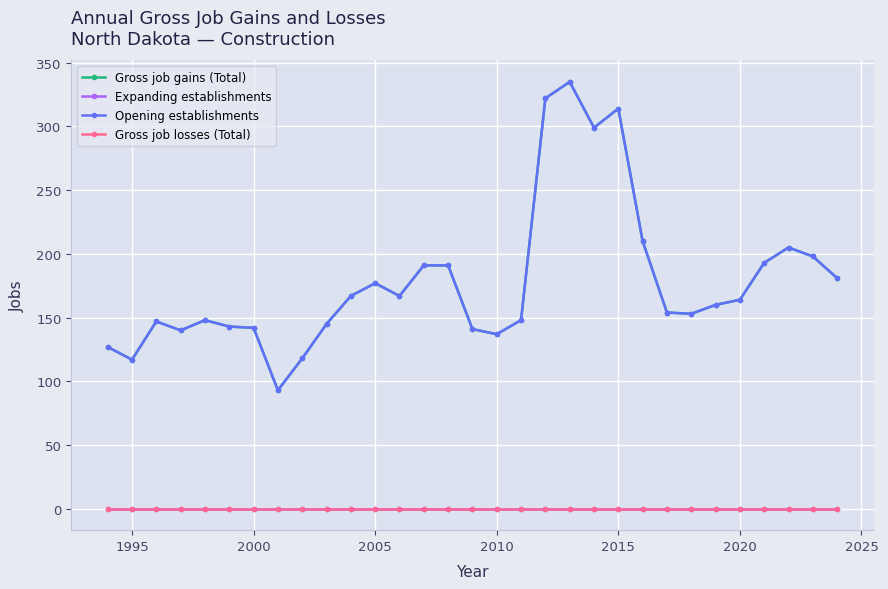

How many lines are shown in the chart?

4